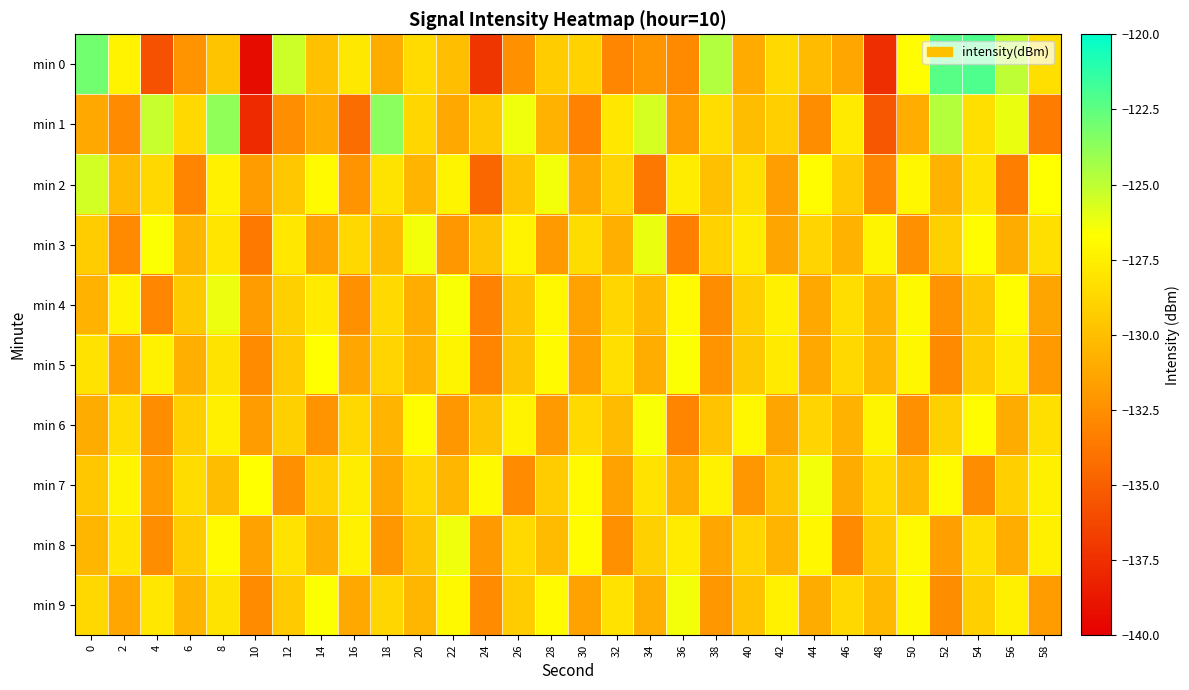

What is the difference between the highest and lowest values at 10?

12.6